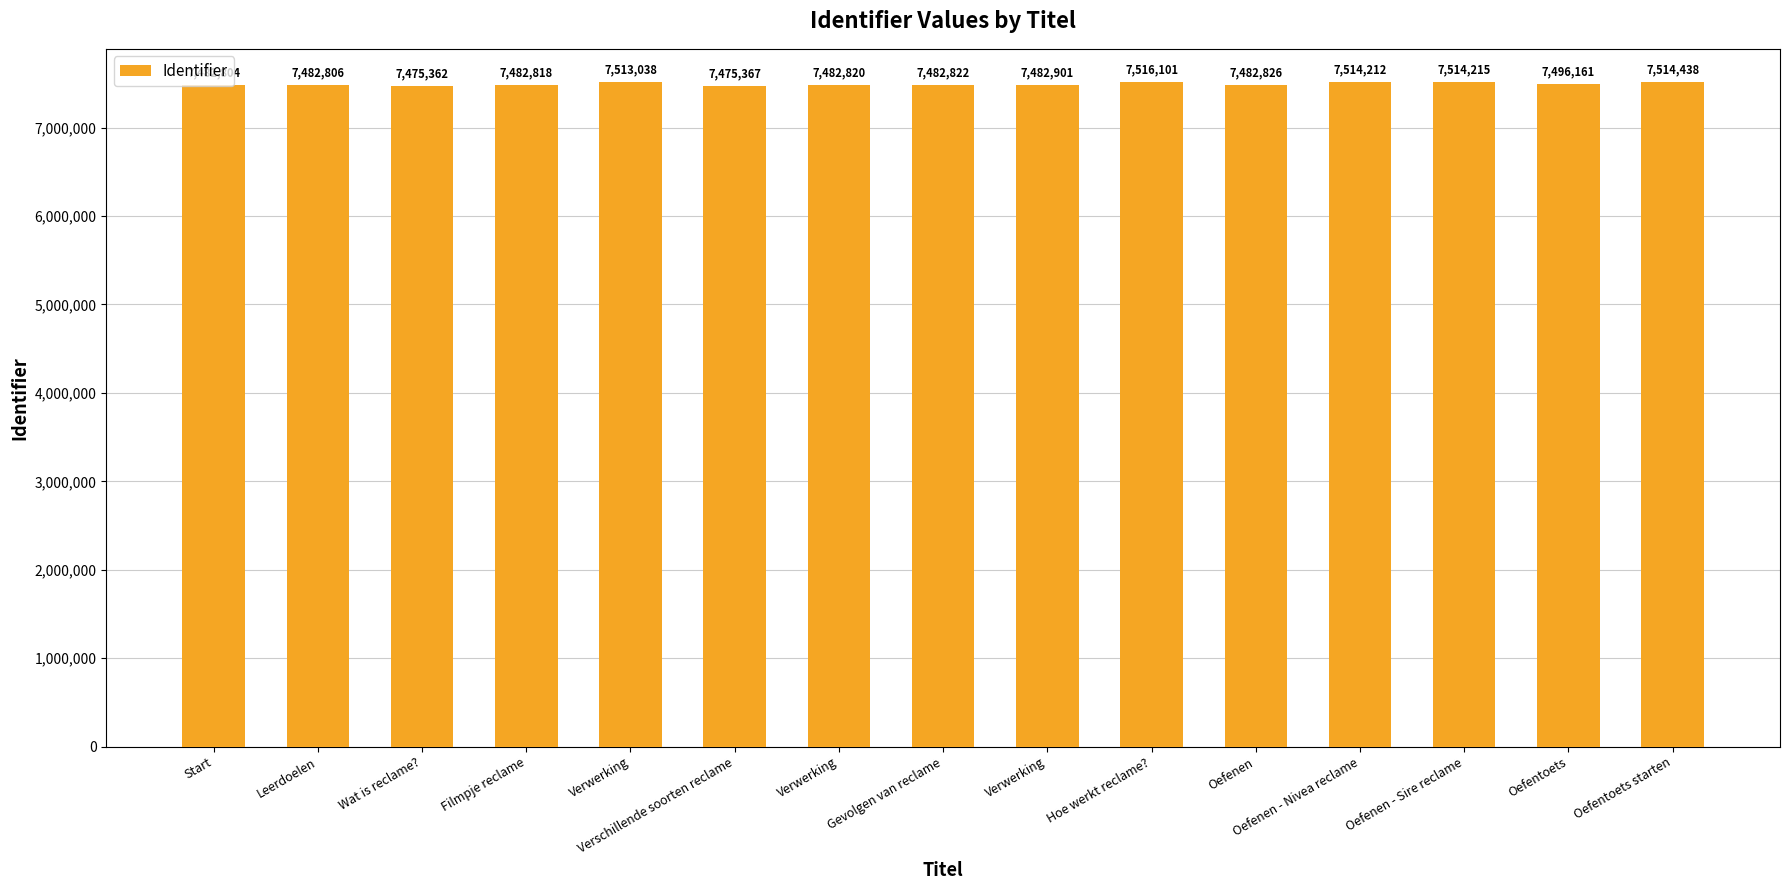

List the labels in order of value, smallest first.

Wat is reclame?, Verschillende soorten reclame, Start, Leerdoelen, Filmpje reclame, Verwerking, Gevolgen van reclame, Oefenen, Verwerking, Oefentoets, Verwerking, Oefenen - Nivea reclame, Oefenen - Sire reclame, Oefentoets starten, Hoe werkt reclame?